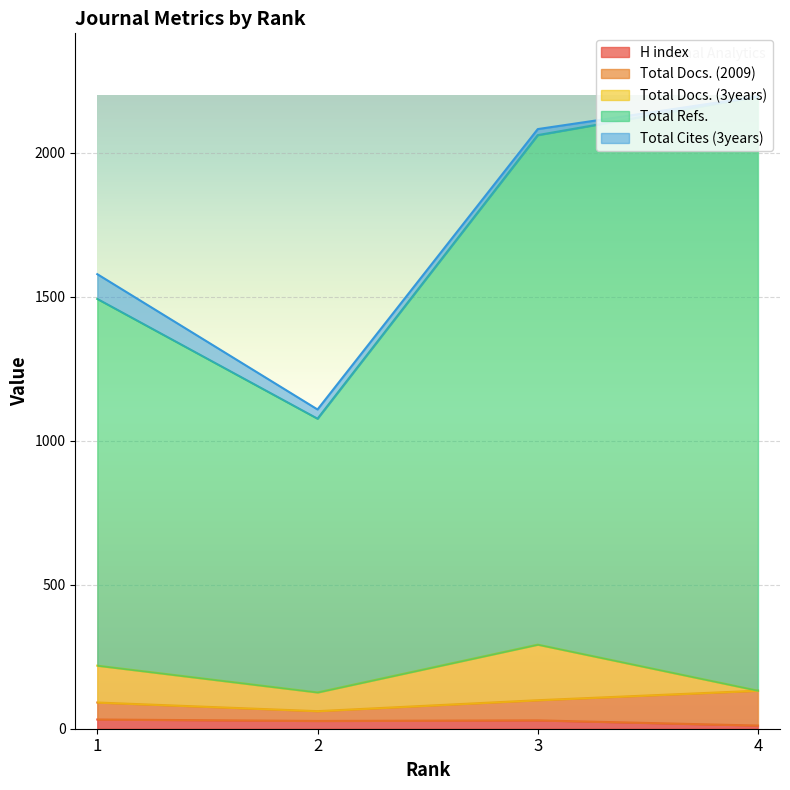

Is the value of Total Docs. (2009) at 4 greater than the value of H index at 4?

Yes